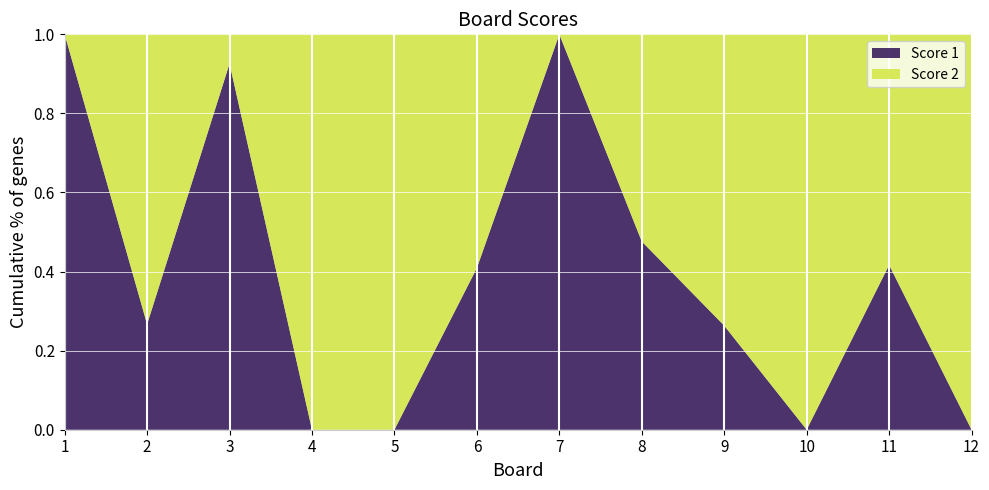

Reading left to right, what are all the values shown in this chart?

Score 1: 1=25	2=8	3=25	4=0	5=0	6=9	7=25	8=10	9=5	10=0	11=15	12=0
Score 2: 1=0	2=22	3=2	4=25	5=25	6=13	7=0	8=11	9=14	10=25	11=21	12=25